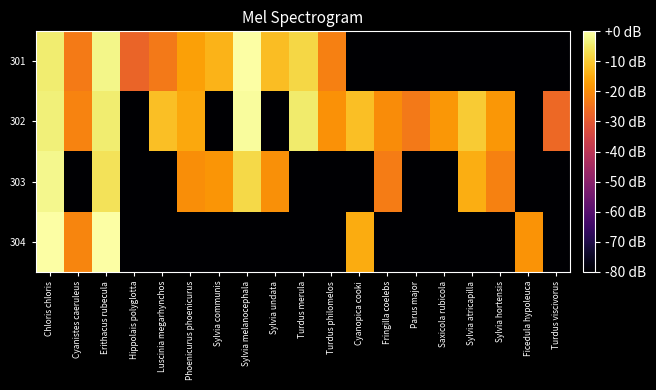

What is the smallest value displayed?

-134.9